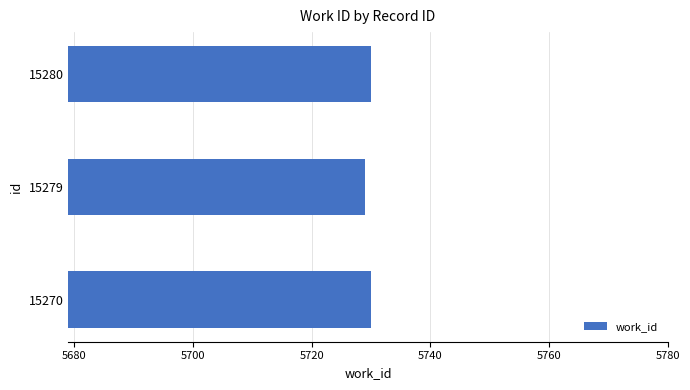

What is the sum of all values?

17189